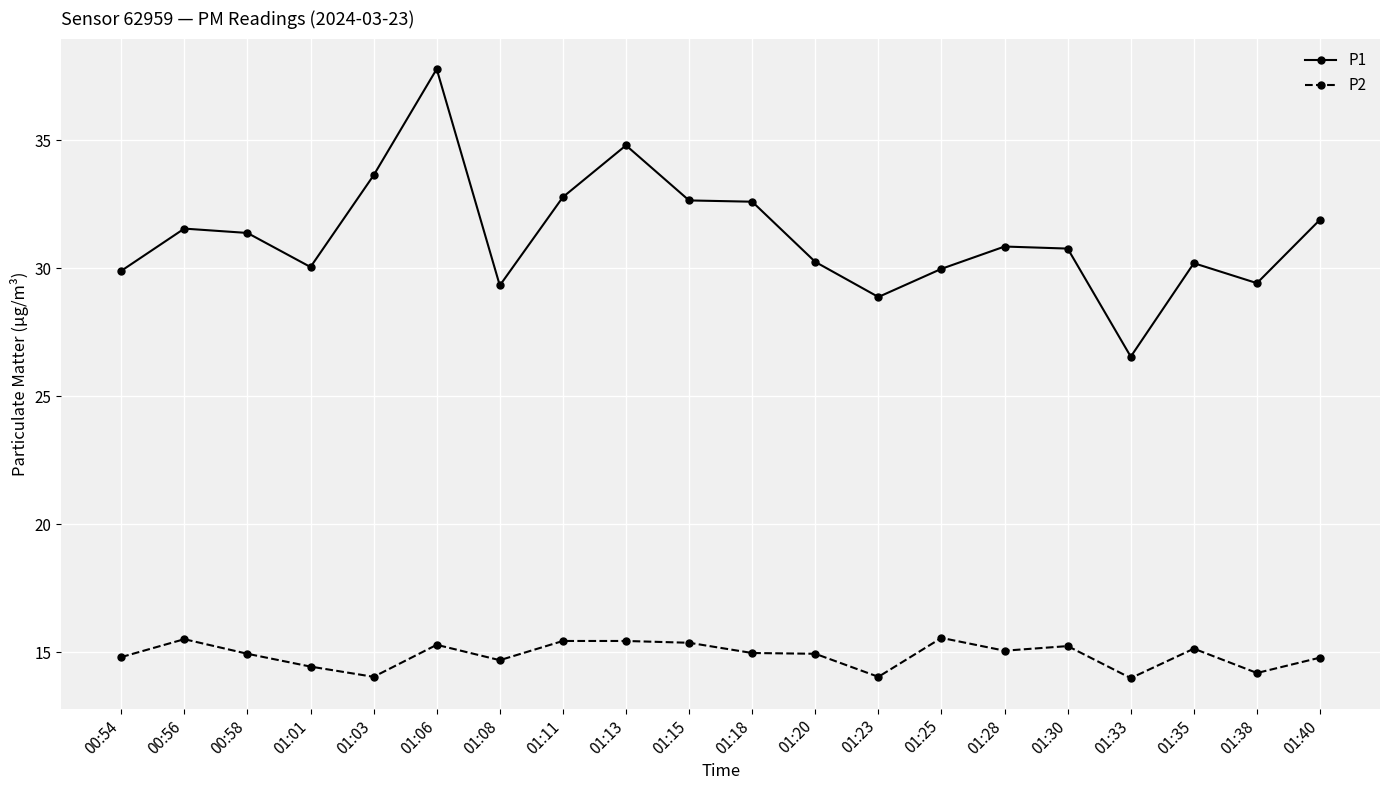

At how many categories does at least one series exceed 27?

19